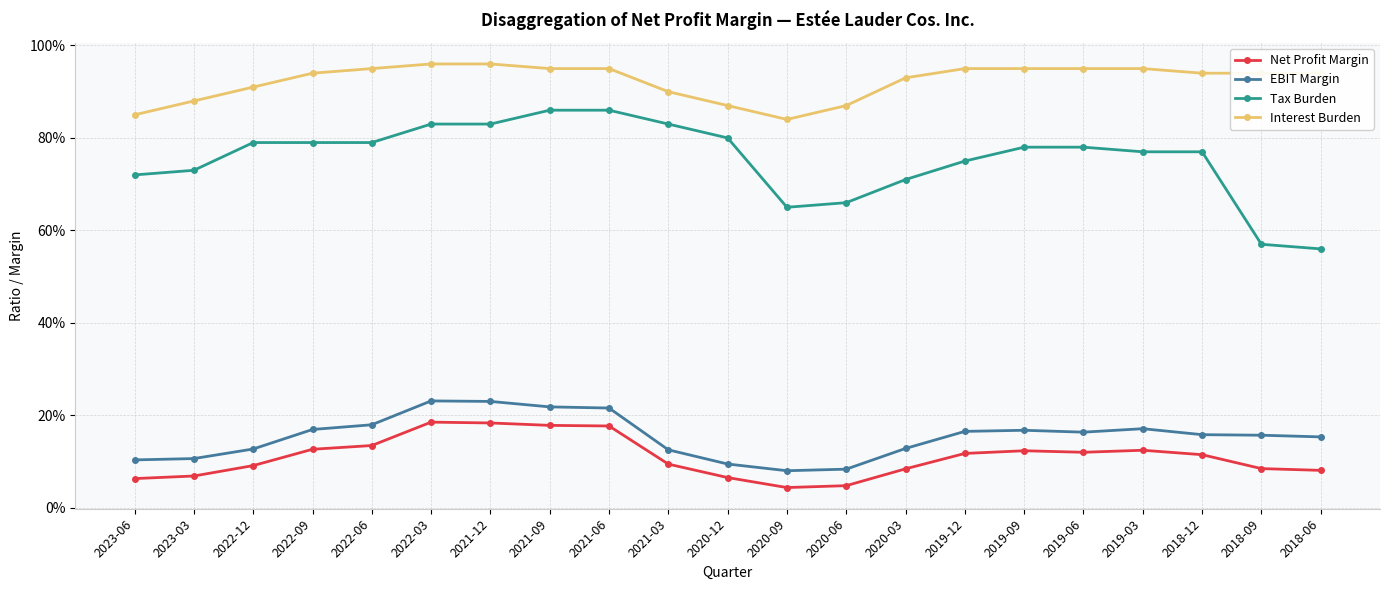

Does the chart have visible grid lines?

Yes